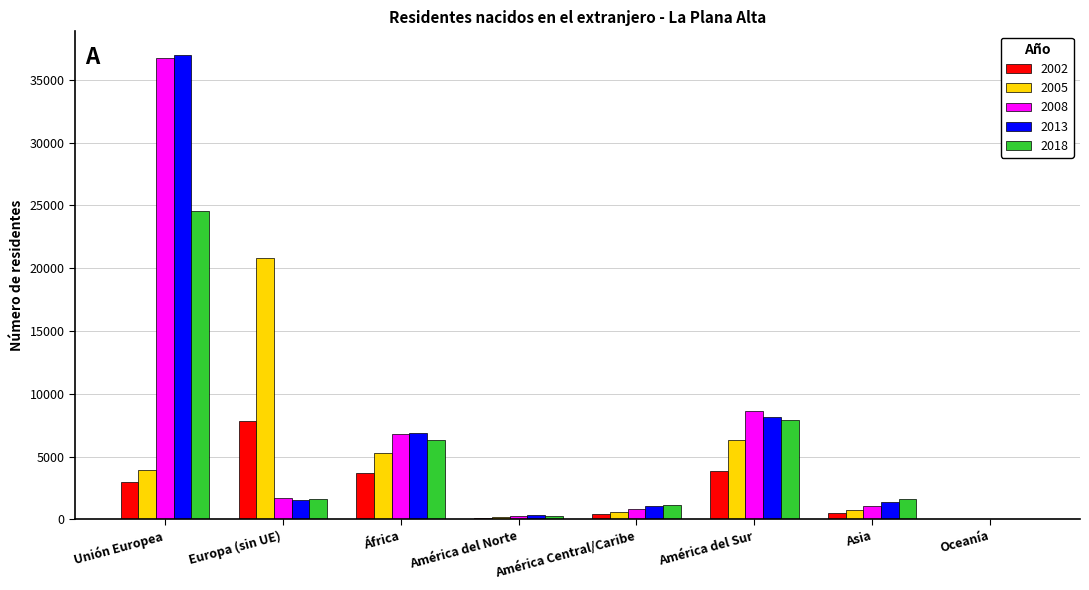

What is the maximum value shown in the chart?

37014